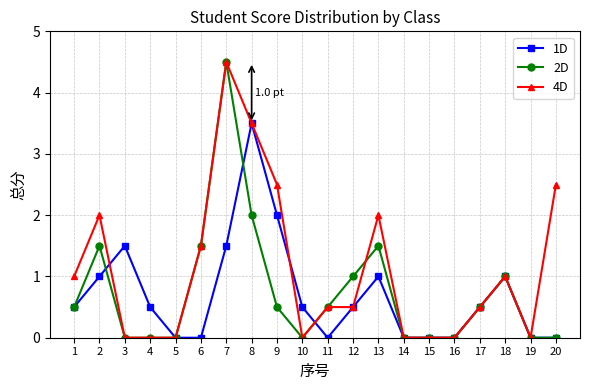

Which category has the highest value across all series?

7